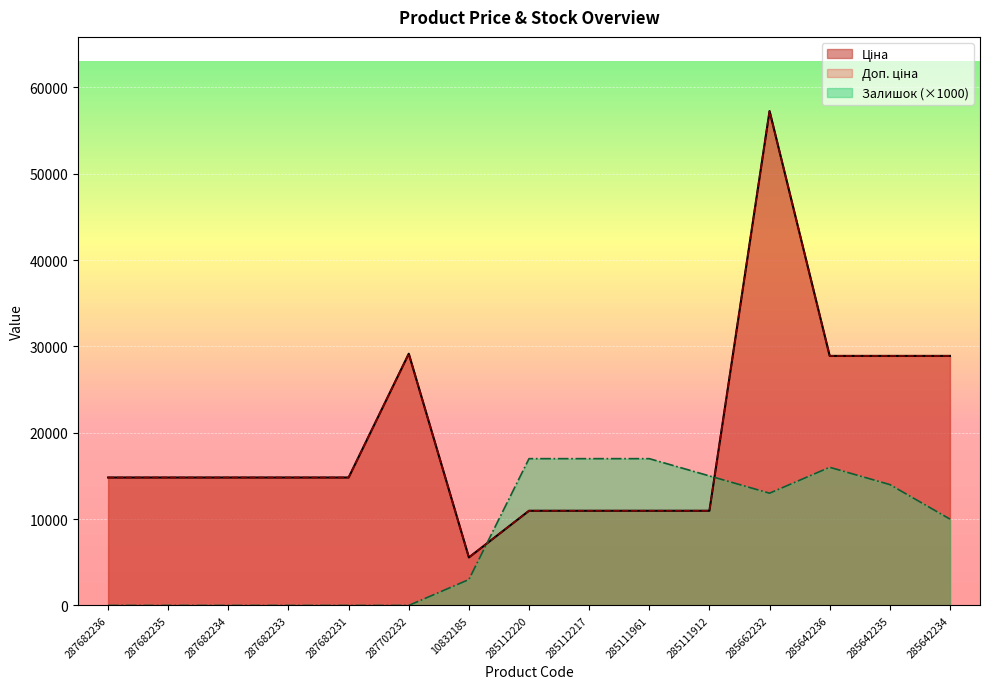

Between which two adjacent categories do Залишок and Ціна first intersect?

10832185 and 285112220